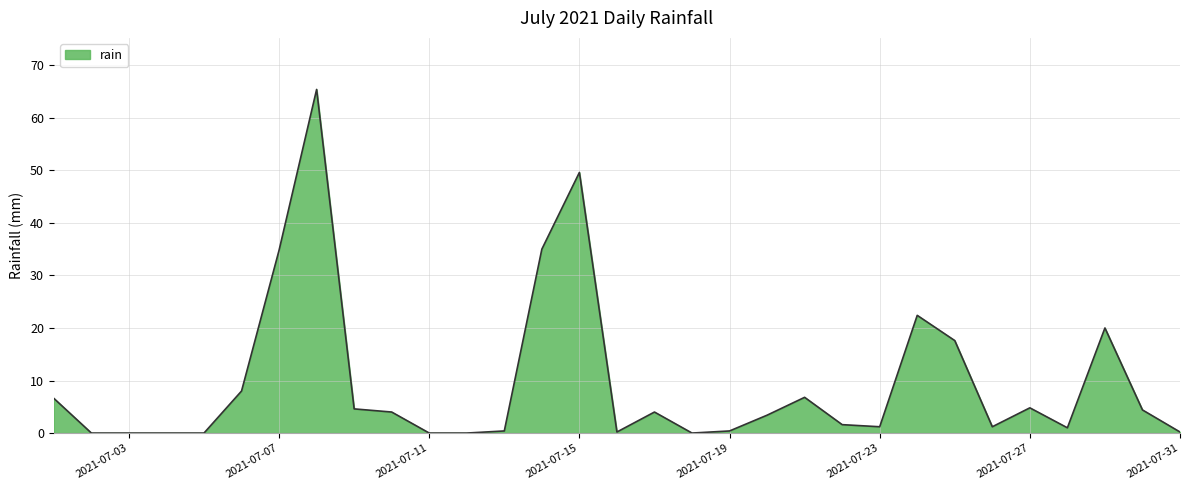

What is the maximum value shown in the chart?

65.4